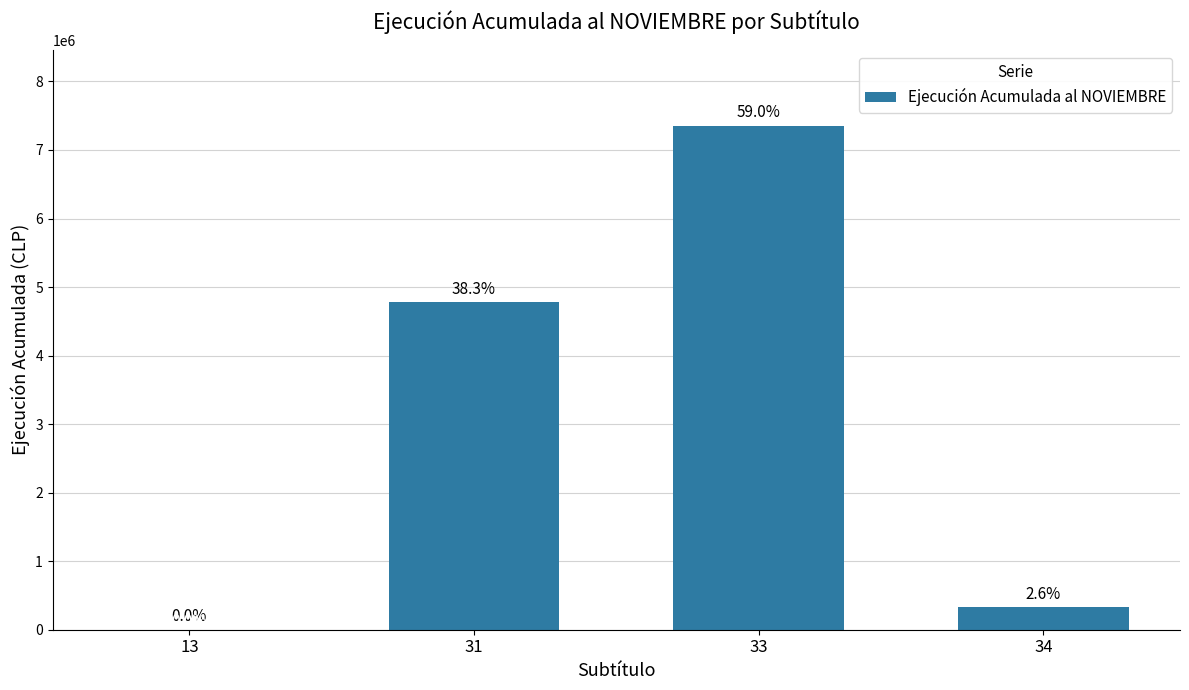

Which label corresponds to the largest value in the chart?

33